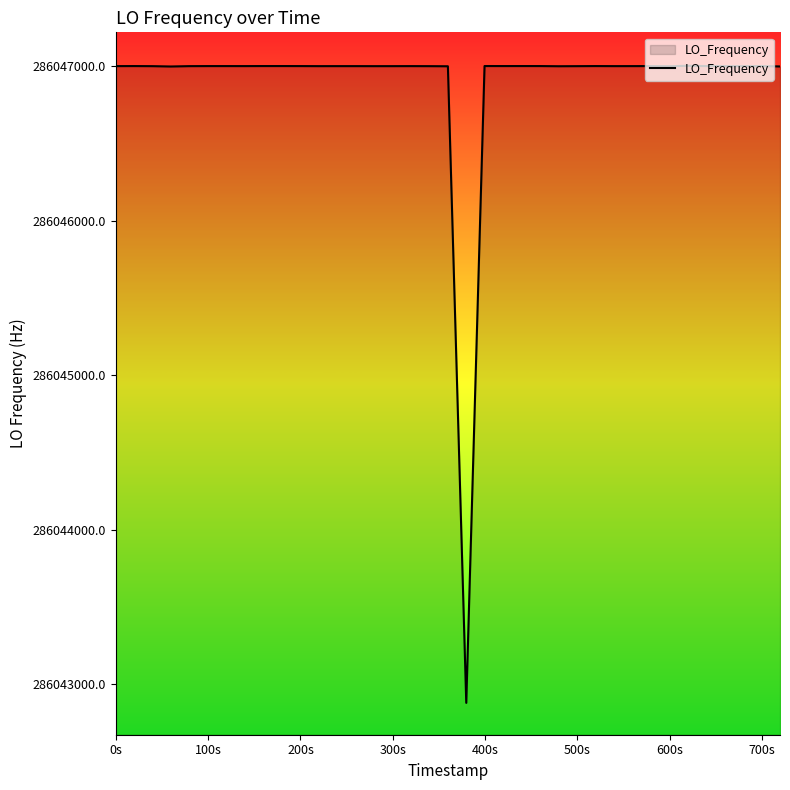

How many series are shown in this chart?

1